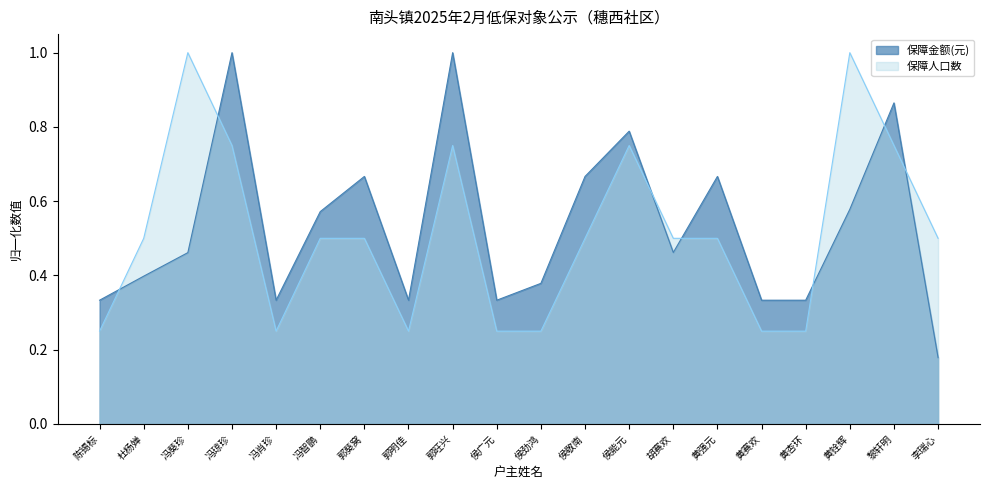

Count the 保障金额(元) values in the range 0 to 1.

20